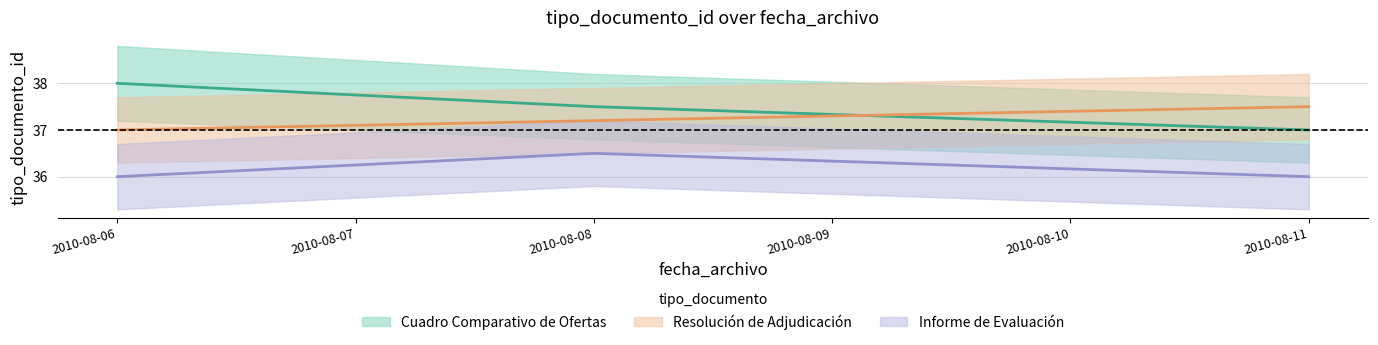

What is the sum of all Cuadro Comparativo de Ofertas values?

112.5